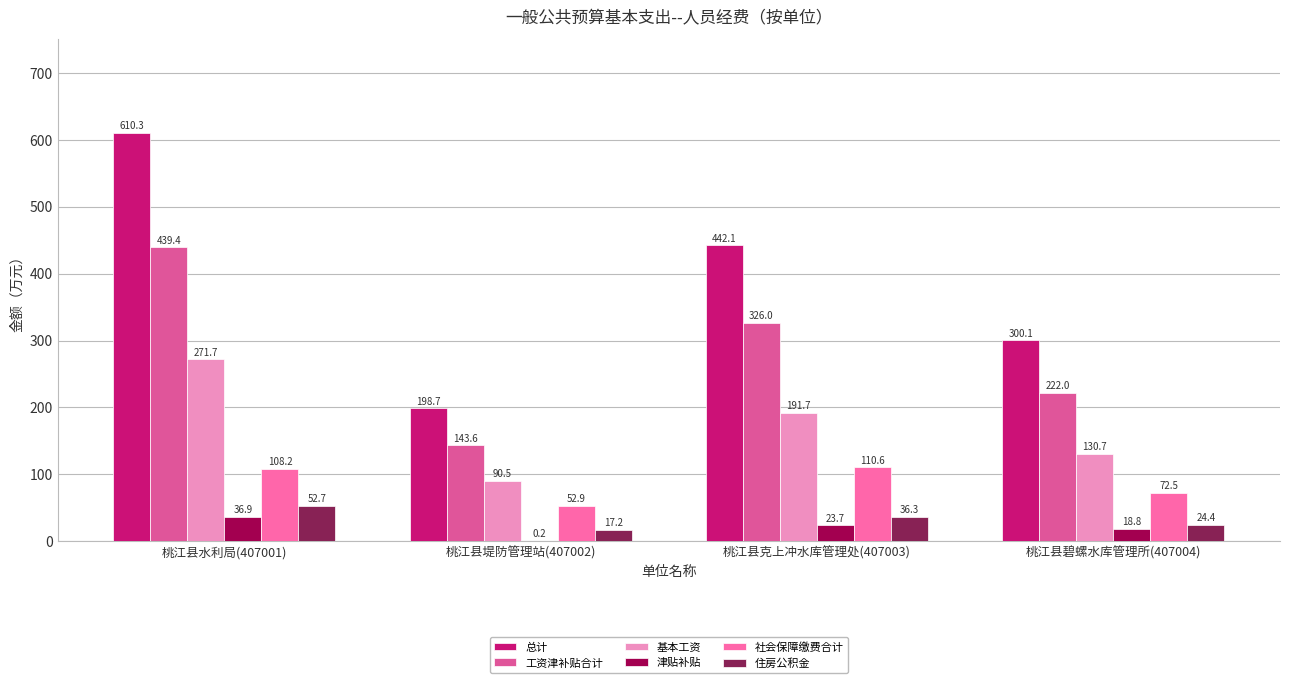

What are all the series names shown in the legend?

总计, 工资津补贴合计, 基本工资, 津贴补贴, 社会保障缴费合计, 住房公积金